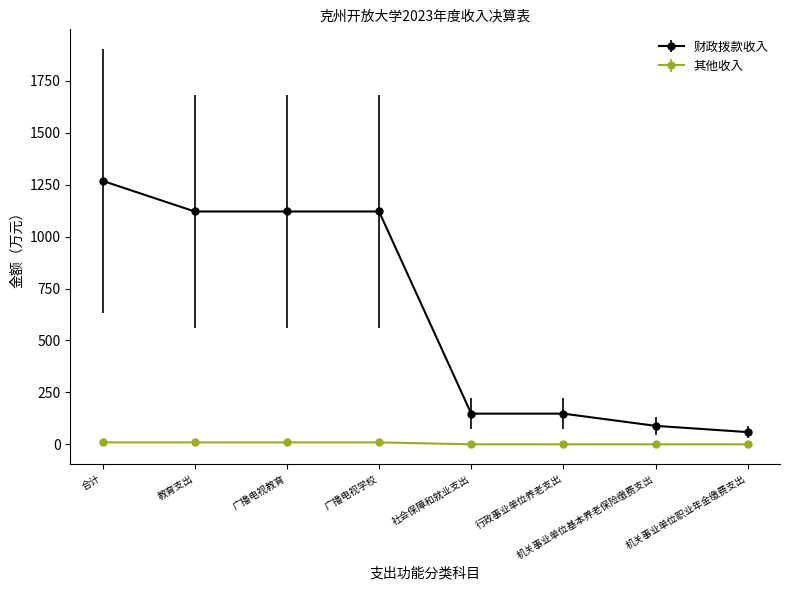

Is the value of 财政拨款收入 at 机关事业单位职业年金缴费支出 greater than the value of 其他收入 at 广播电视学校?

Yes